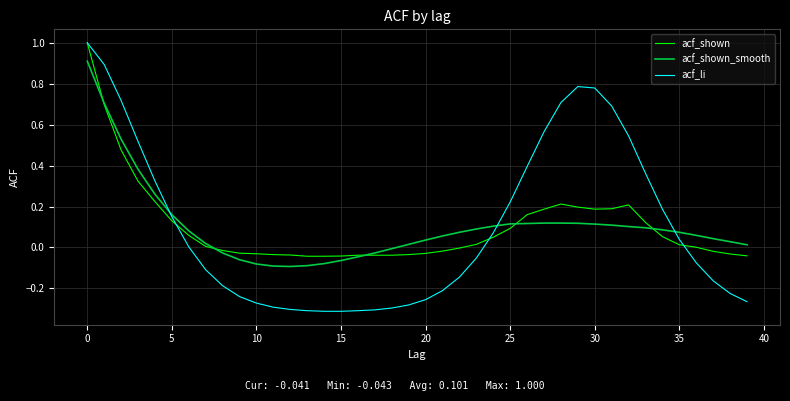

Which series has the largest range (max minus min)?

acf_li